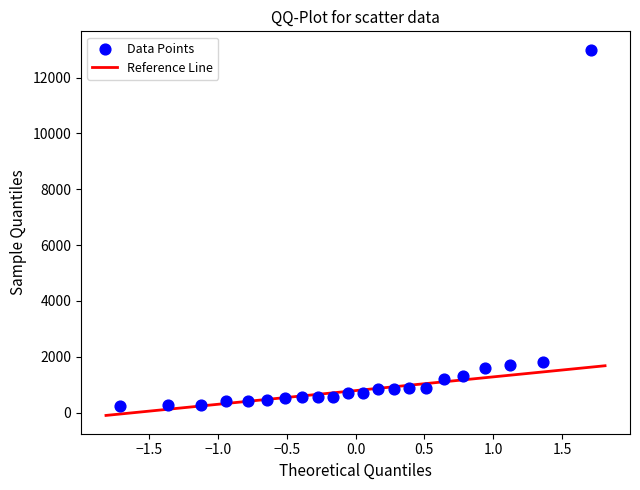

What is the range of Y values (max minus min)?

12760